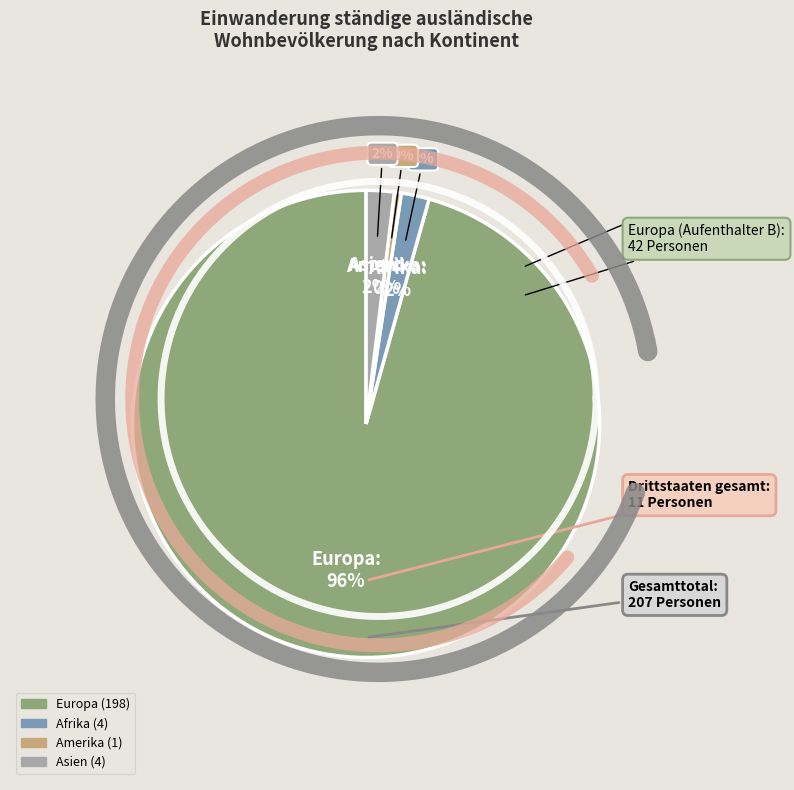

True or false: Amerika accounts for 0% of the total.

True